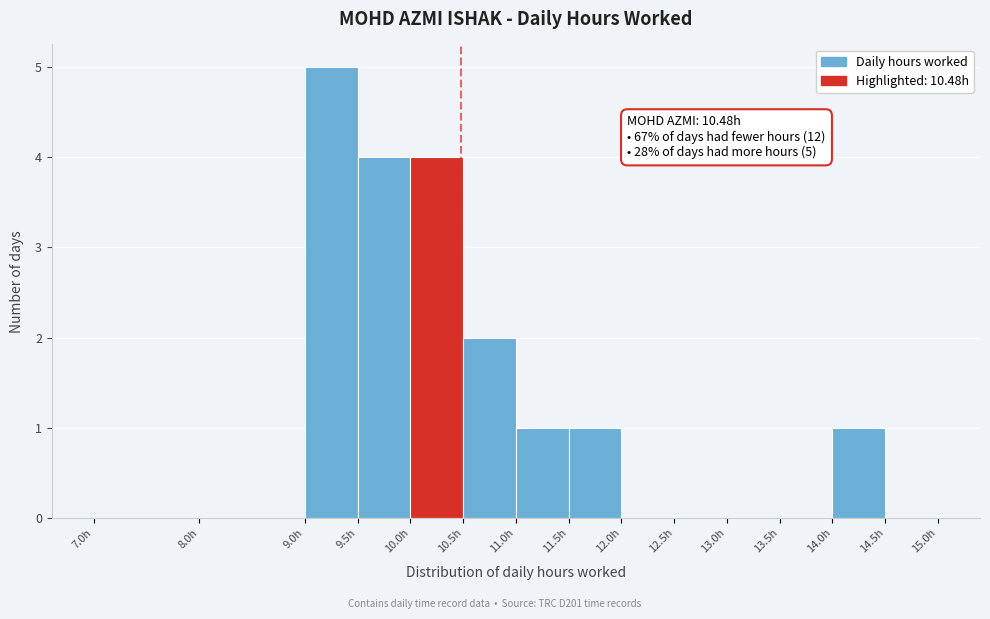

Over which range of the x-axis is the bar tallest?

9.0 to 9.5